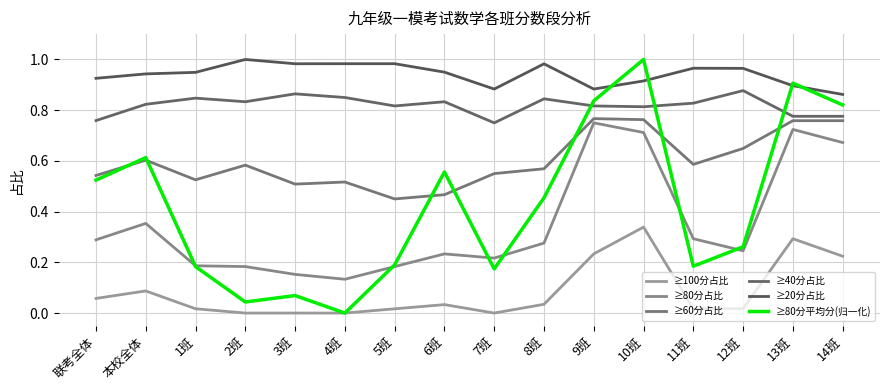

Does the chart have visible grid lines?

Yes